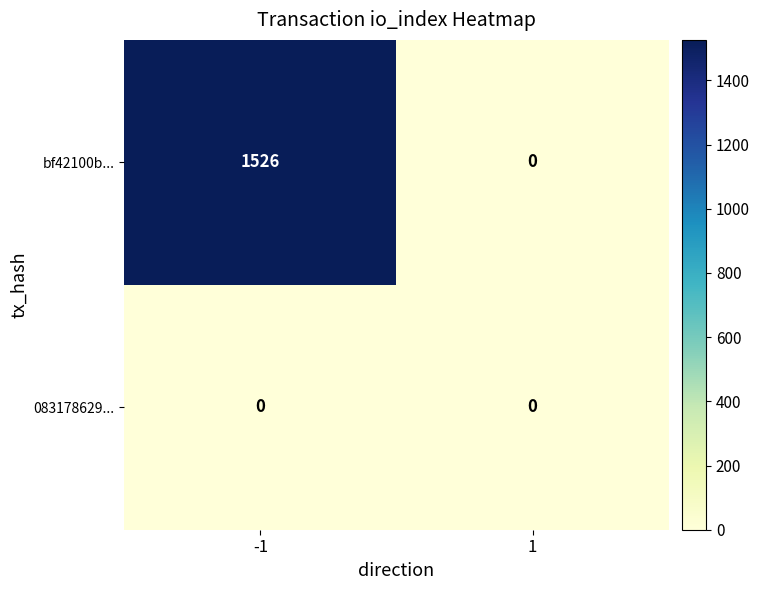

Reading right to left, what are all the values shown in this chart?

bf42100b...: 0	1526
083178629...: 0	0